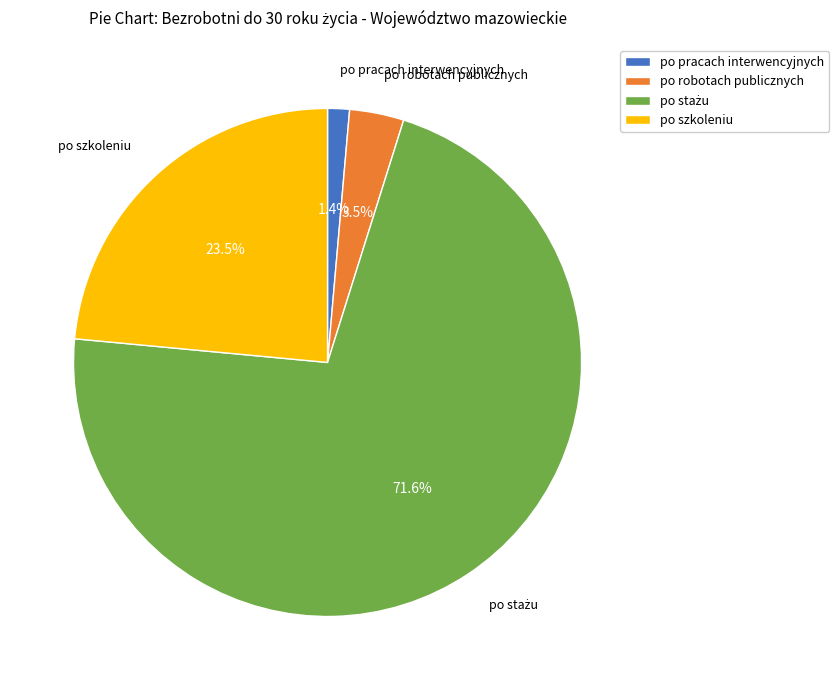

The po pracach interwencyjnych slice represents 1% of the pie. True or false?

True